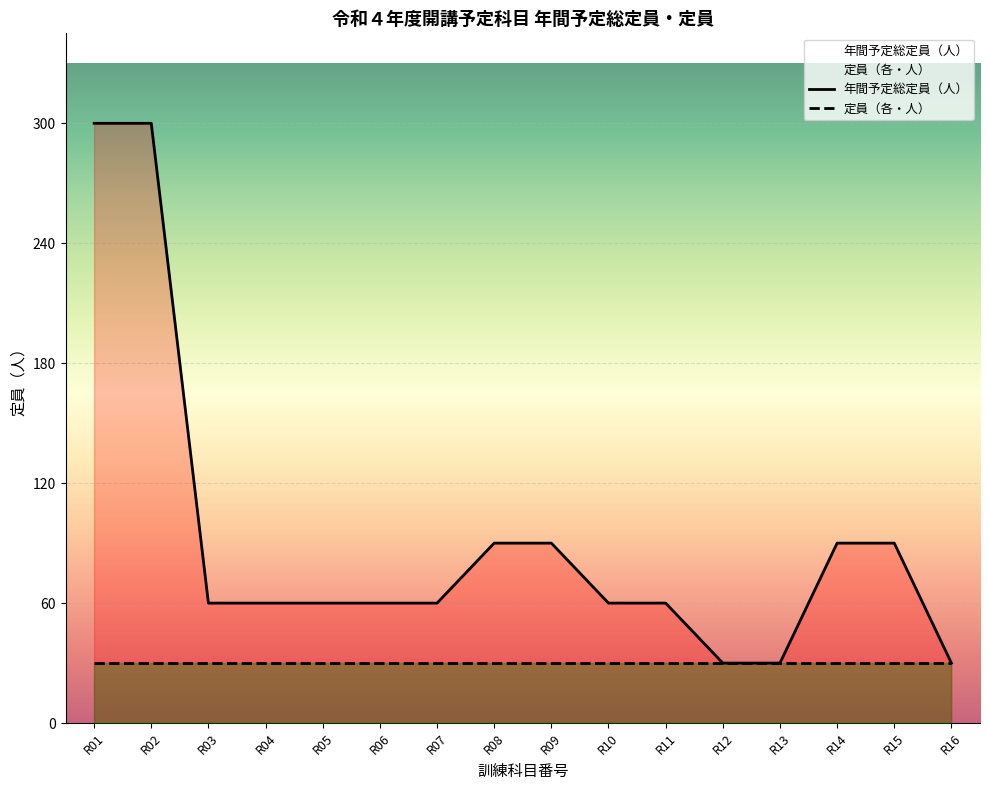

Rank the categories by value from highest to lowest.

R01, R02, R08, R09, R14, R15, R03, R04, R05, R06, R07, R10, R11, R12, R13, R16